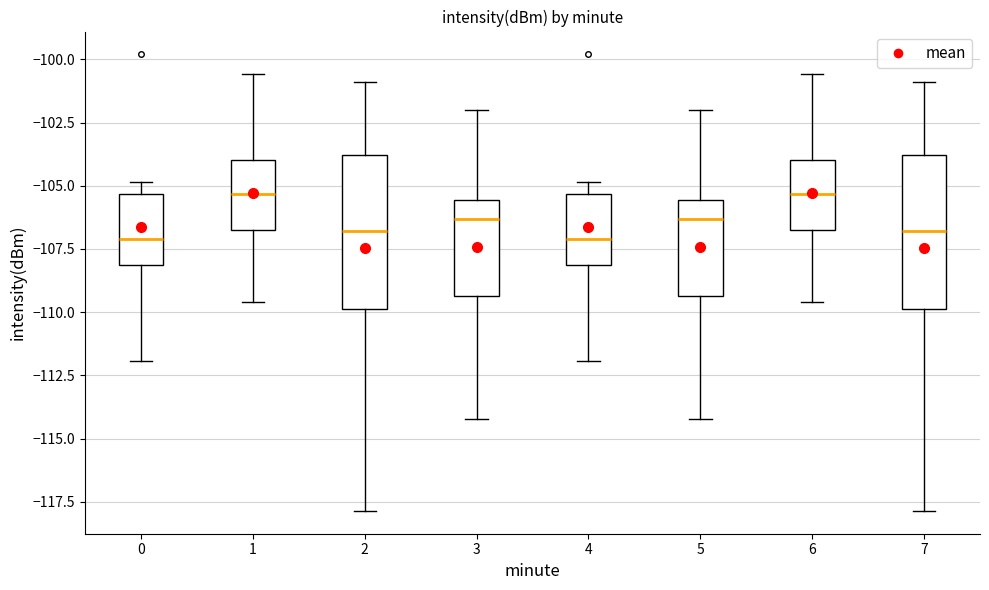

Reading left to right, read every box against the y-axis: the position of its median line, the range the box covers, and the ends of its whiskers. The values are not printed on the chart, so give them approximately, as read against the axis.

0: median -107.0, box -108.0 to -105.5, whiskers -112.0 to -105.0
1: median -105.5, box -107.0 to -104.0, whiskers -109.5 to -100.5
2: median -107.0, box -110.0 to -104.0, whiskers -118.0 to -101.0
3: median -106.5, box -109.5 to -105.5, whiskers -114.0 to -102.0
4: median -107.0, box -108.0 to -105.5, whiskers -112.0 to -105.0
5: median -106.5, box -109.5 to -105.5, whiskers -114.0 to -102.0
6: median -105.5, box -107.0 to -104.0, whiskers -109.5 to -100.5
7: median -107.0, box -110.0 to -104.0, whiskers -118.0 to -101.0